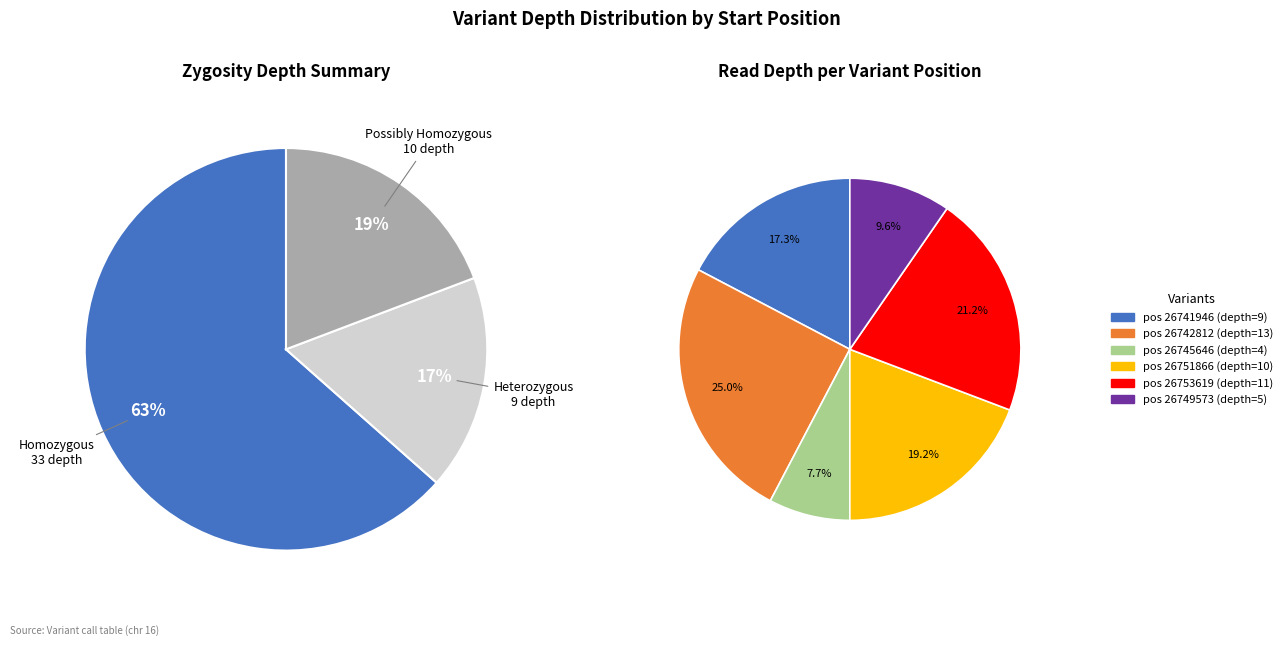

Which slice is the smallest?

26745646